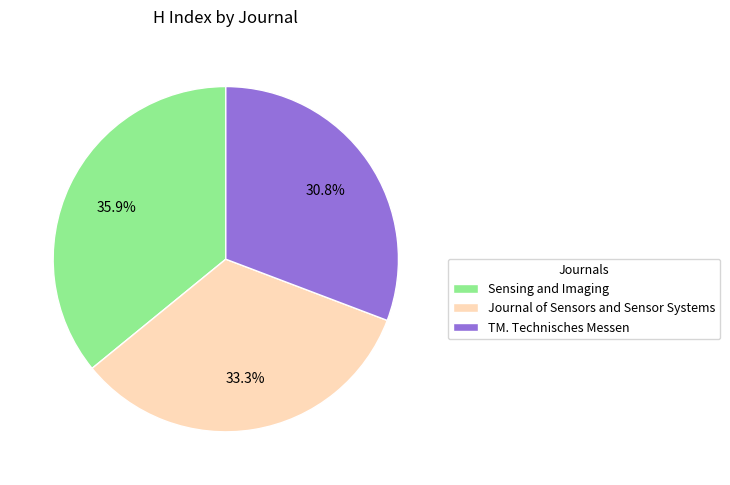

Count the number of slices in the pie.

3